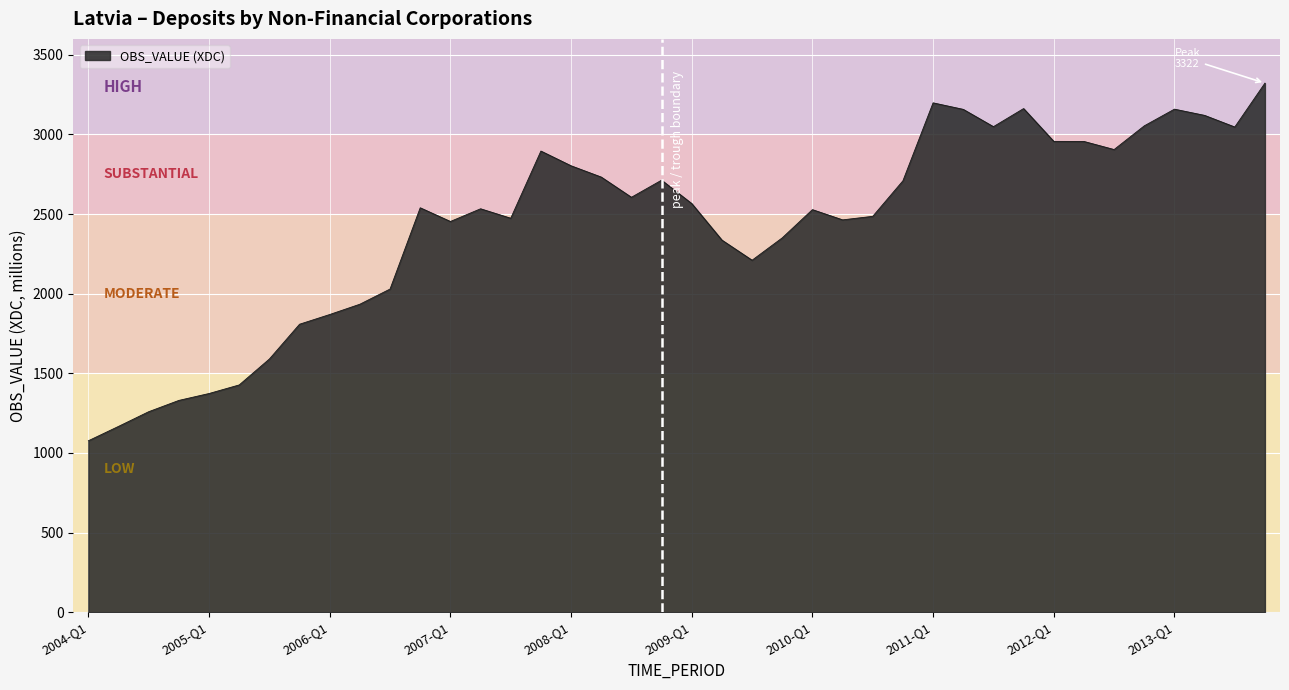

What is the greatest value displayed?

3322.2